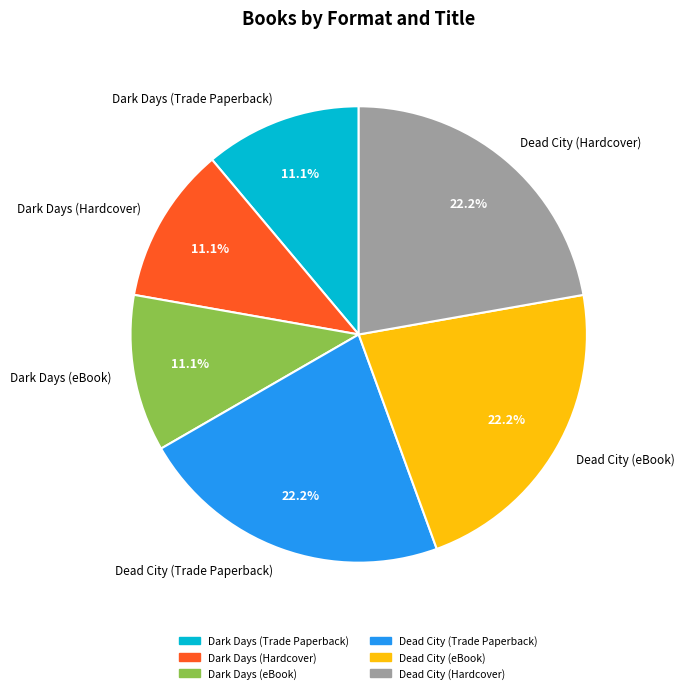

Which has a higher value, Dead City (Trade Paperback) or Dark Days (Hardcover)?

Dead City (Trade Paperback)